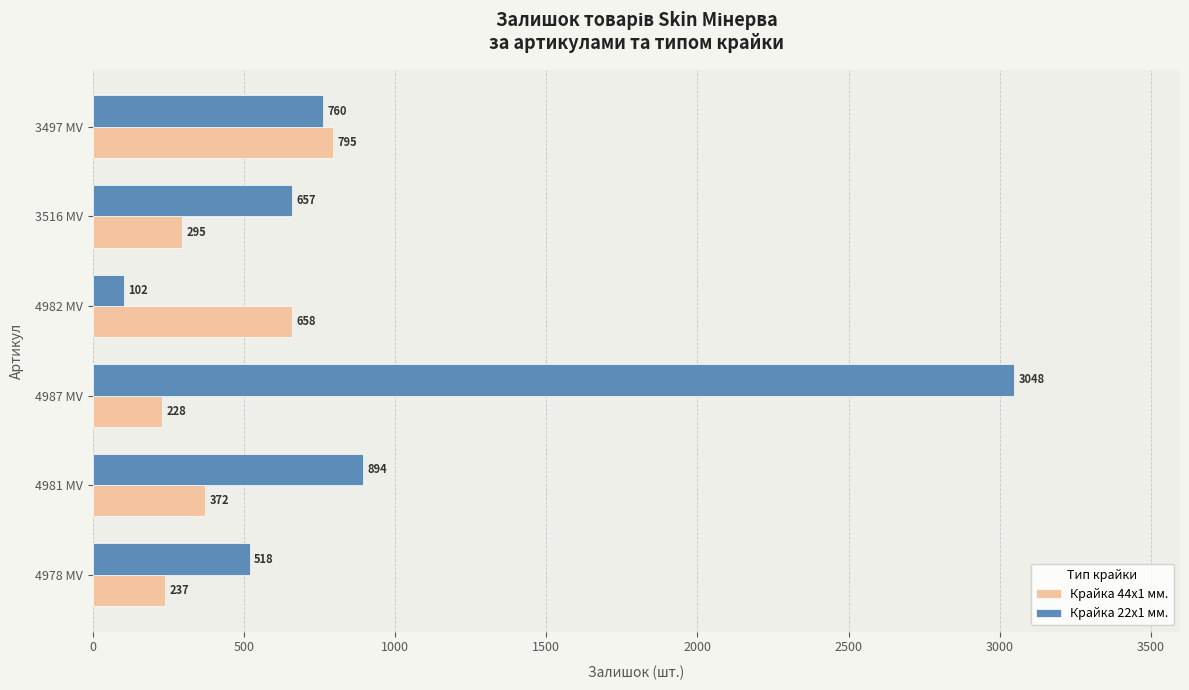

The Крайка 44x1 мм. series shows 237 at 4978 MV. True or false?

True